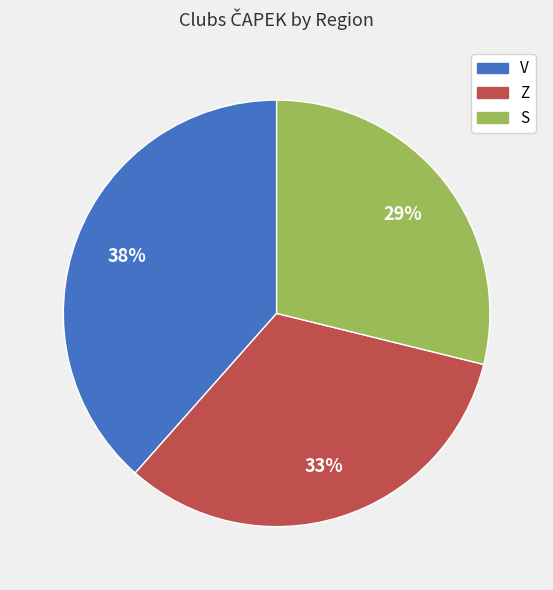

How many slices are in this pie chart?

3